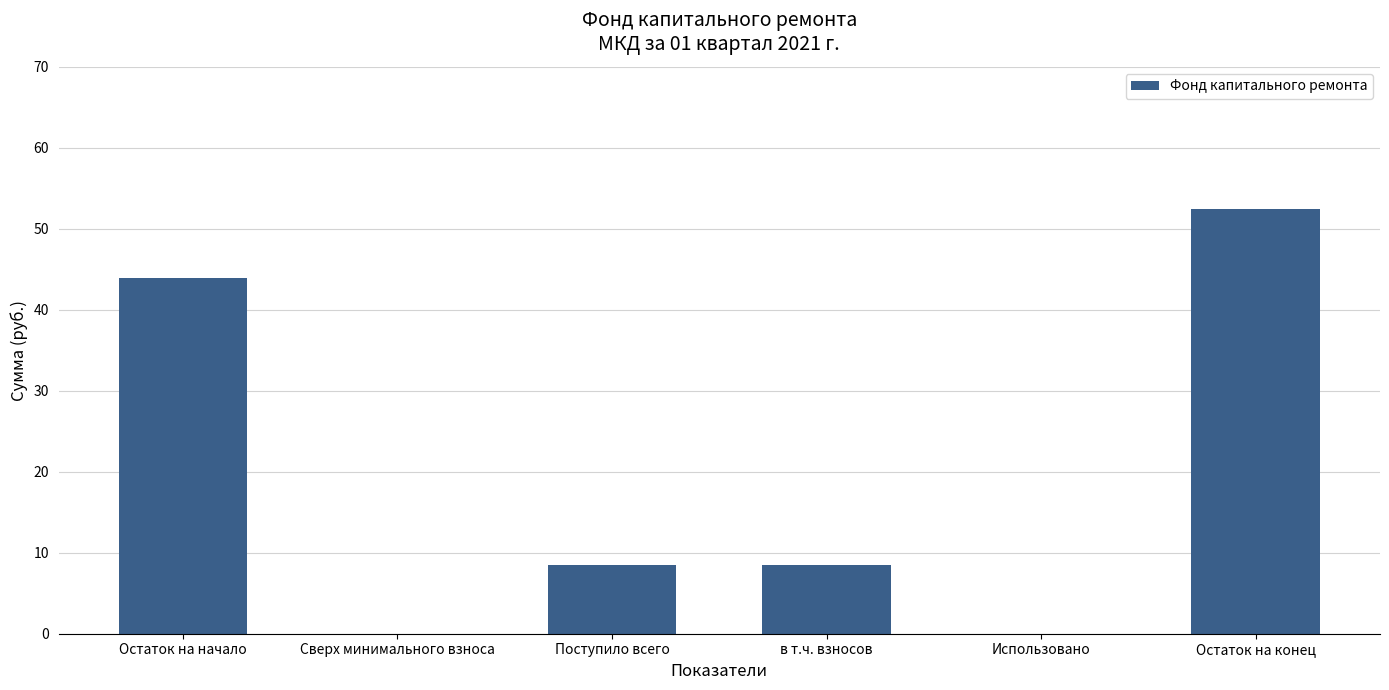

Which label corresponds to the largest value in the chart?

Остаток на конец